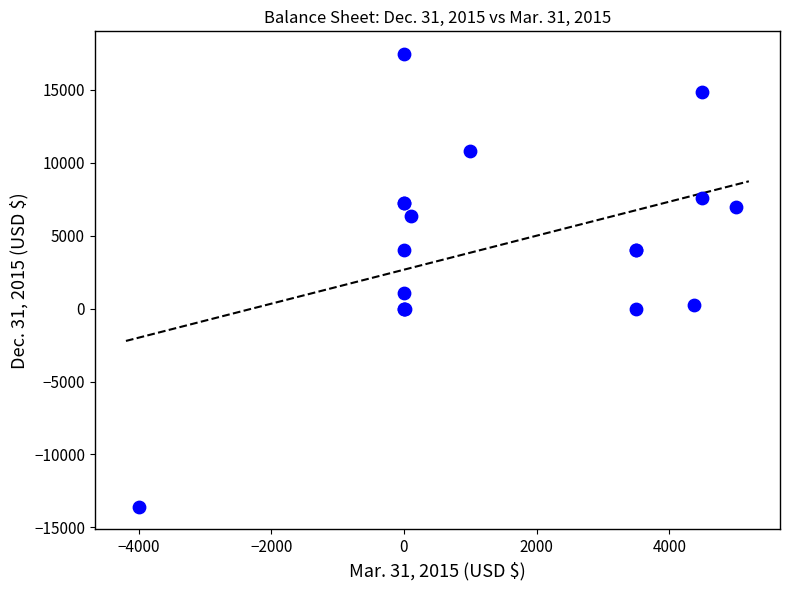

What Y value in the scatter plot is closest to 1943?

1054